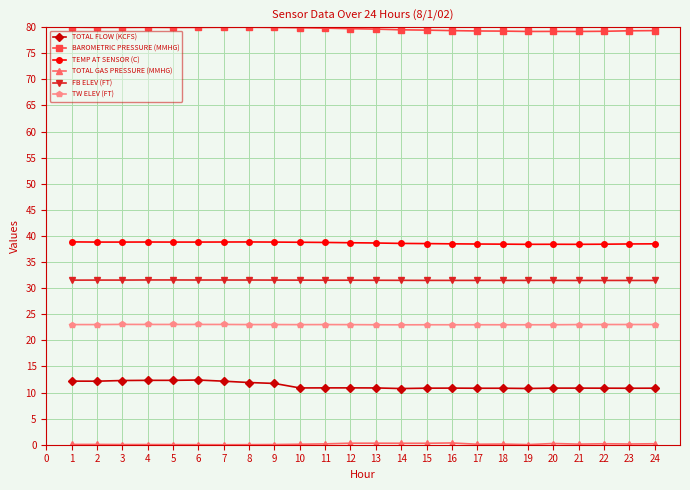

True or false: TOTAL FLOW (KCFS) and FB ELEV (FT) cross at least once.

False